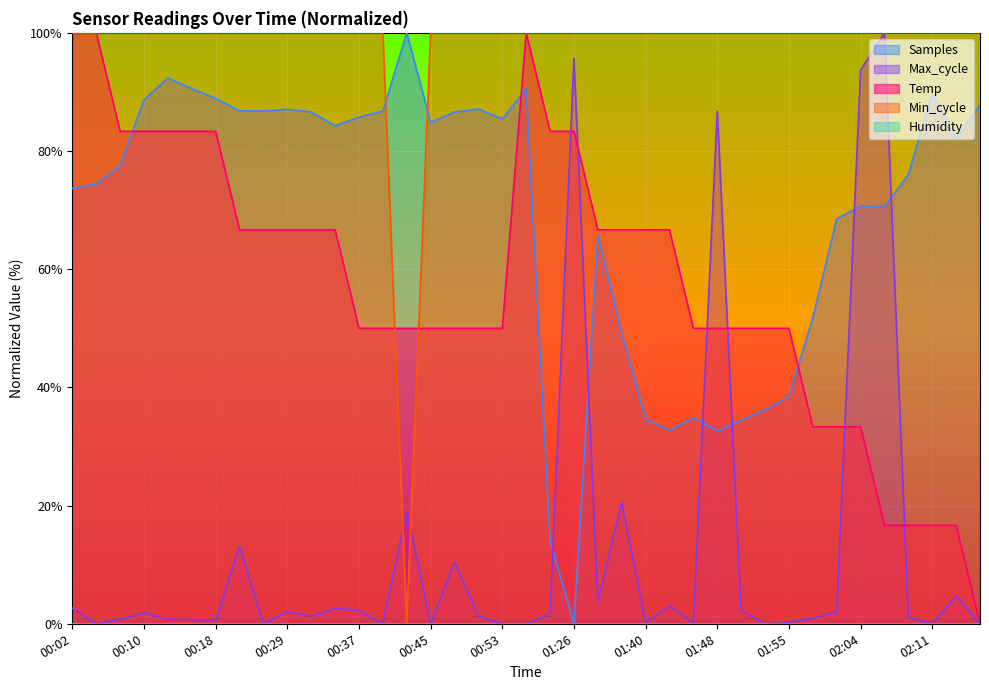

Rank the categories by value from highest to lowest.

00:02, 00:05, 01:17, 00:07, 00:10, 00:13, 00:15, 00:18, 01:23, 01:26, 00:24, 00:27, 00:29, 00:32, 00:34, 01:35, 01:38, 01:40, 01:43, 00:37, 00:40, 00:42, 00:45, 00:48, 00:50, 00:53, 01:45, 01:48, 01:50, 01:53, 01:55, 01:58, 02:01, 02:04, 02:06, 02:09, 02:11, 02:14, 02:17